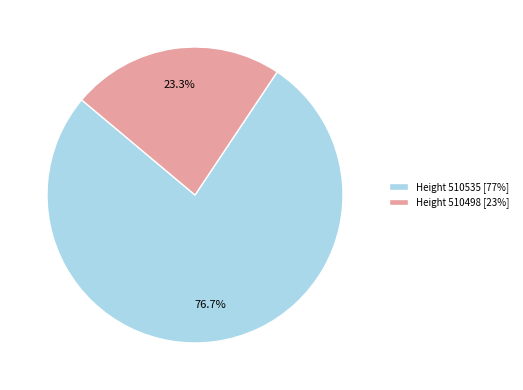

Approximately how many times larger is the value at Height 510535 [77%] compared to Height 510498 [23%]?

3.3